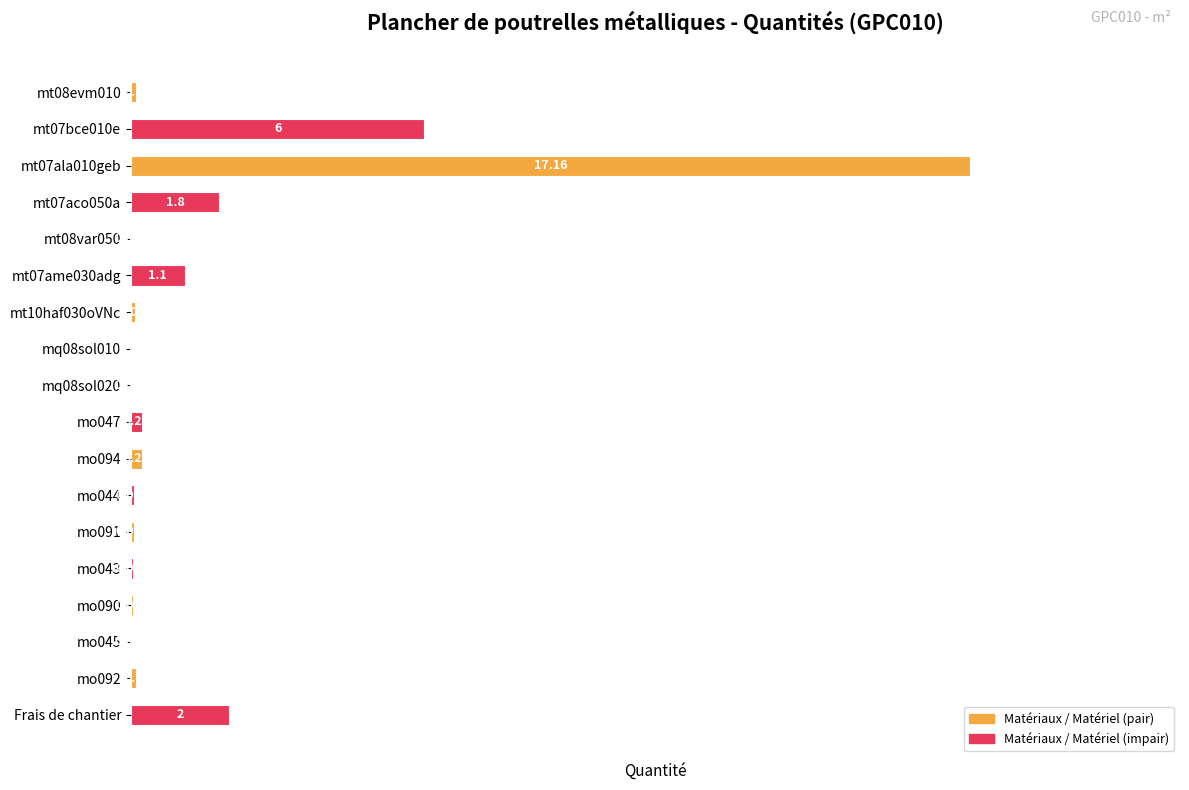

Count the number of data series in this chart.

1